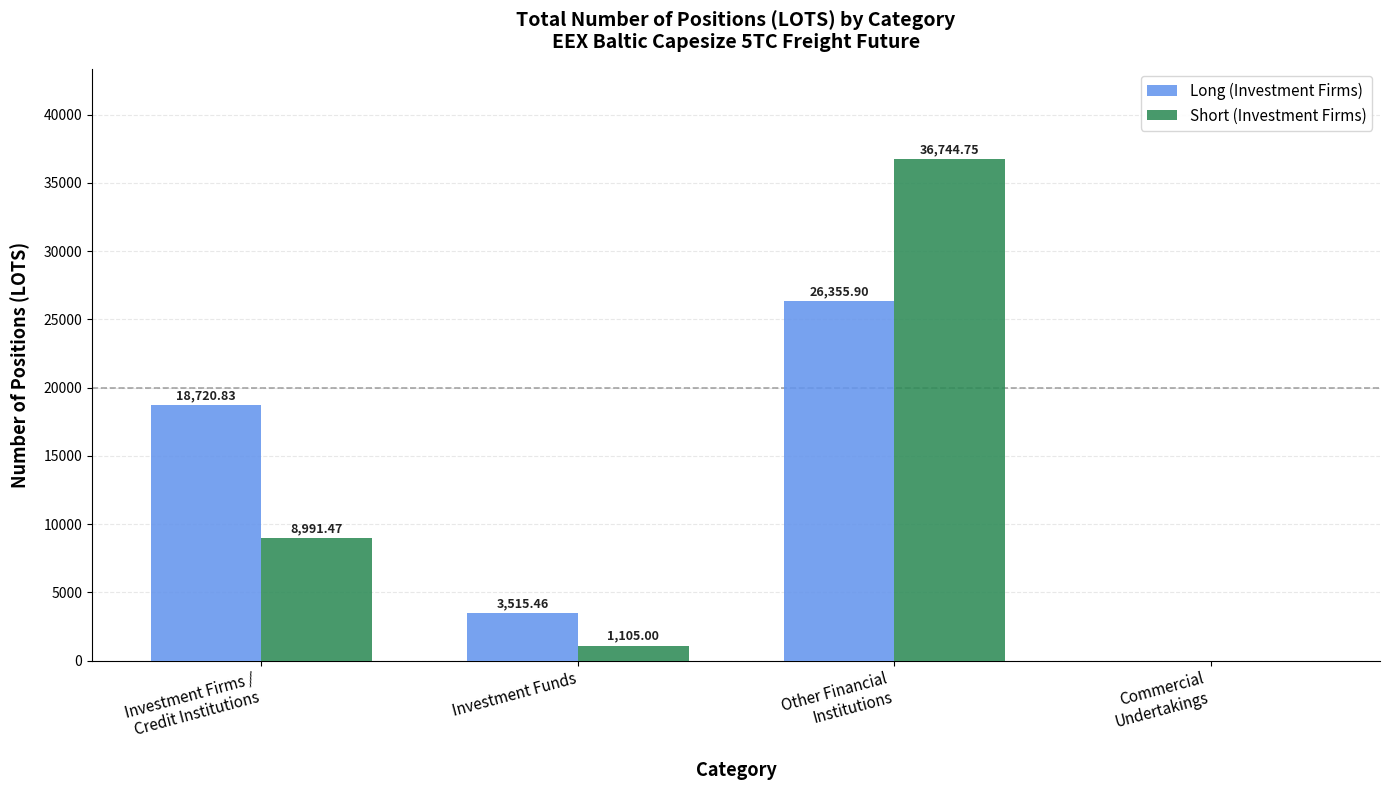

The Long (Investment Firms) series shows 26355.9 at Other Financial
Institutions. True or false?

True